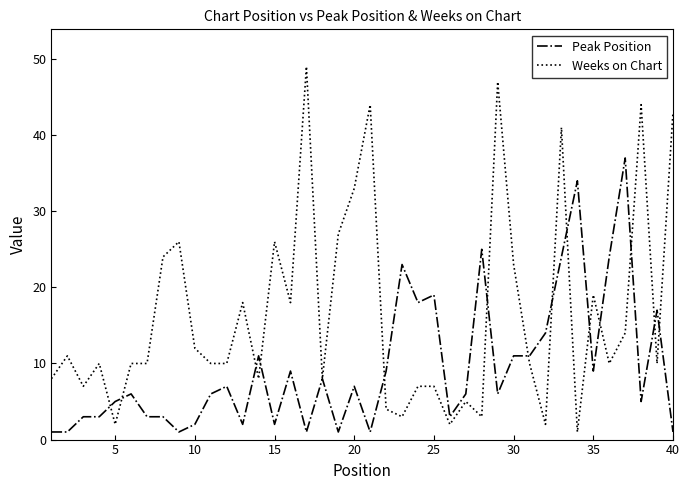

What is the highest value of the Peak Position series?

37